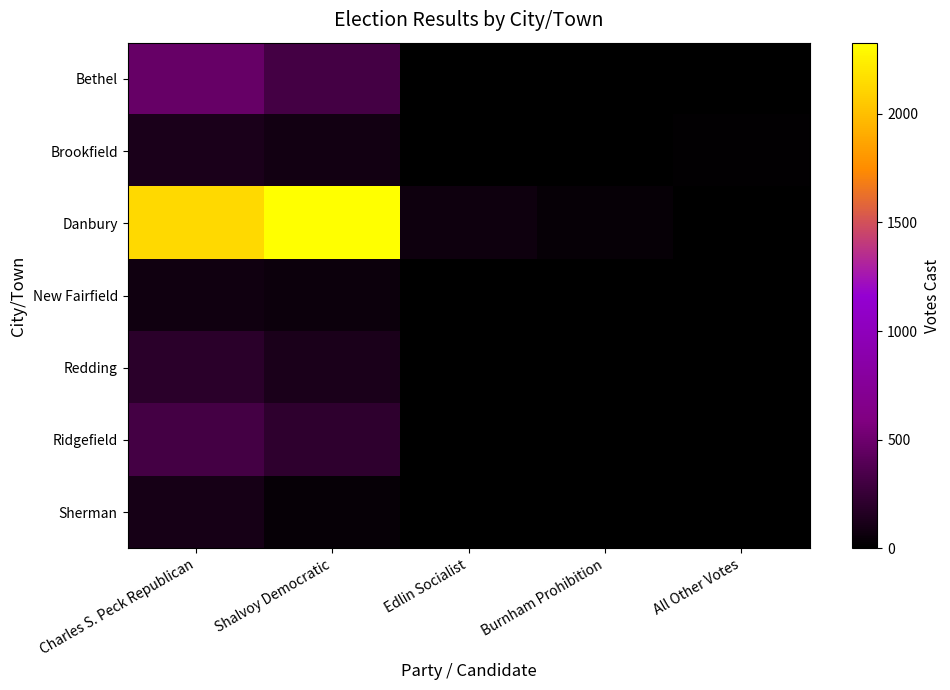

Between Shalvoy Democratic and Edlin Socialist, which series saw the biggest shift?

Danbury